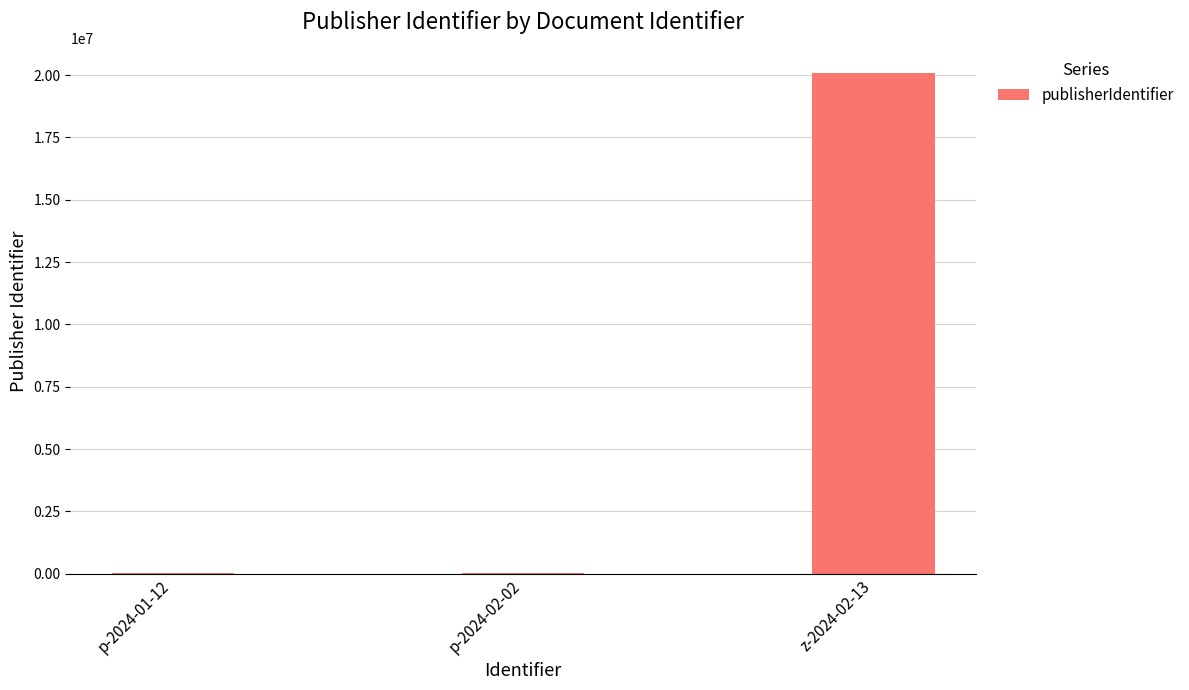

What is the maximum value shown in the chart?

20064120